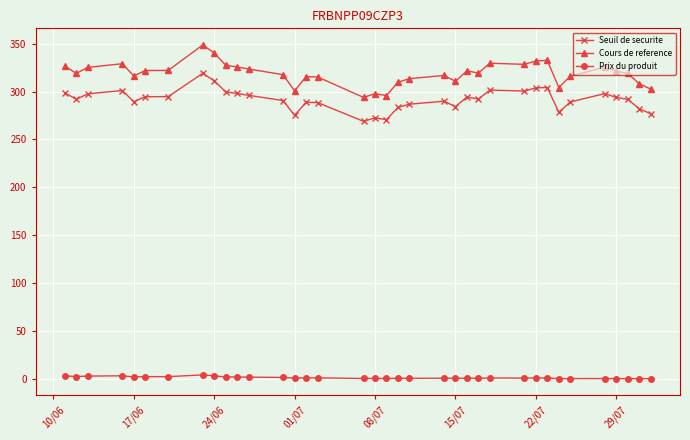

List the series in order of their peak value, lowest first.

Prix du produit, Seuil de securite, Cours de reference